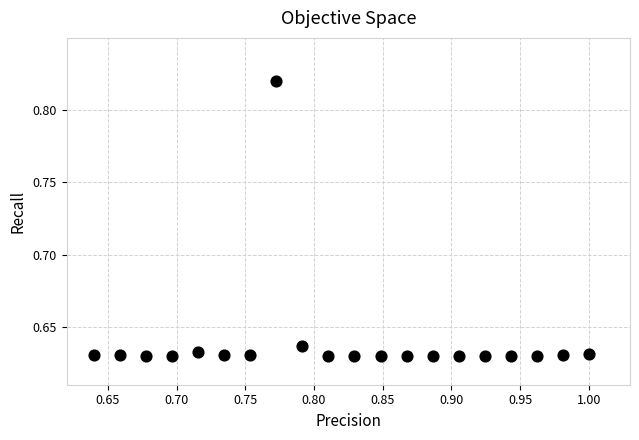

What is the range of X values (max minus min)?

0.4